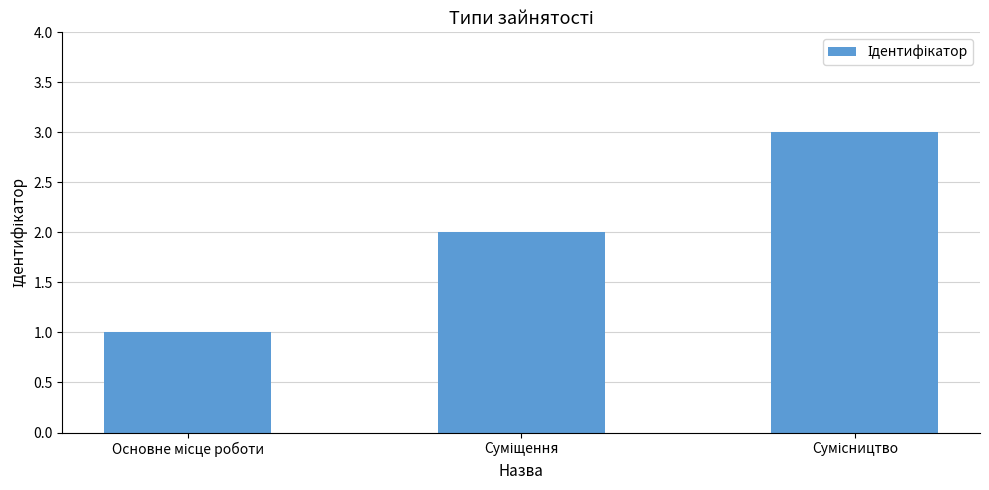

What is the sum of all values?

6